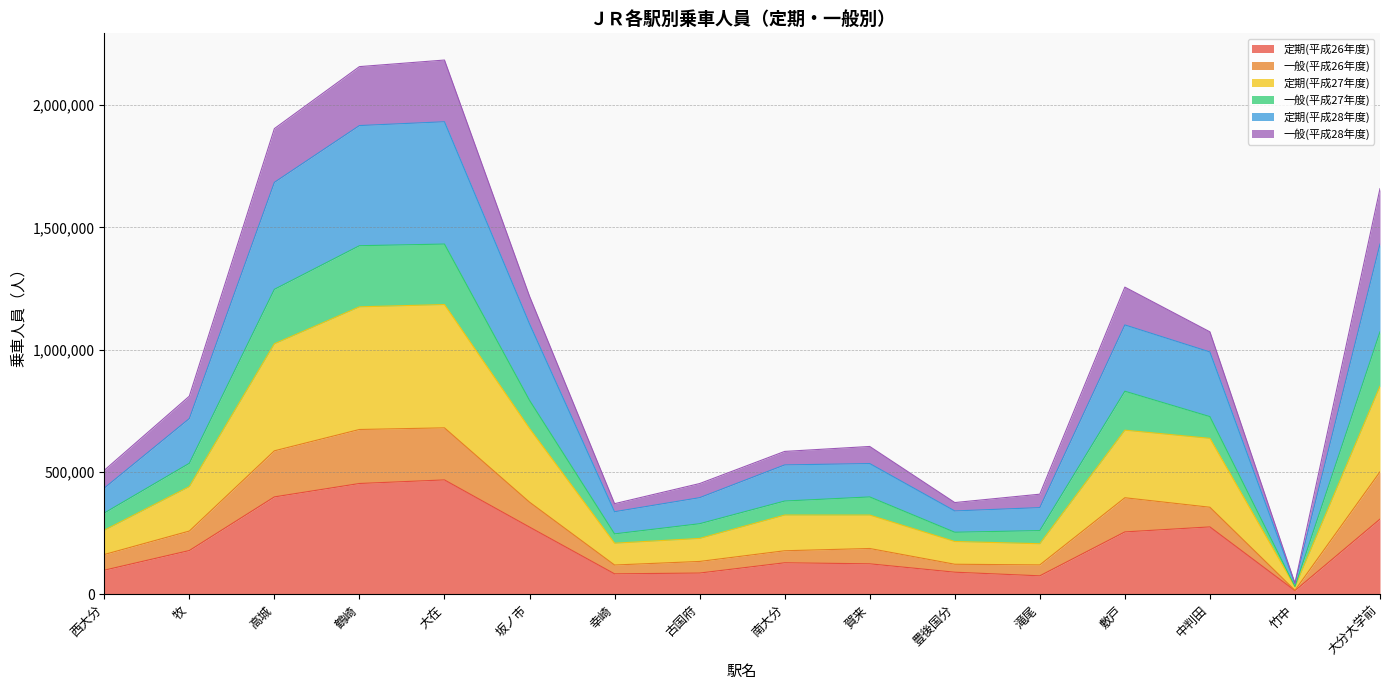

What is the smallest value displayed?

1209